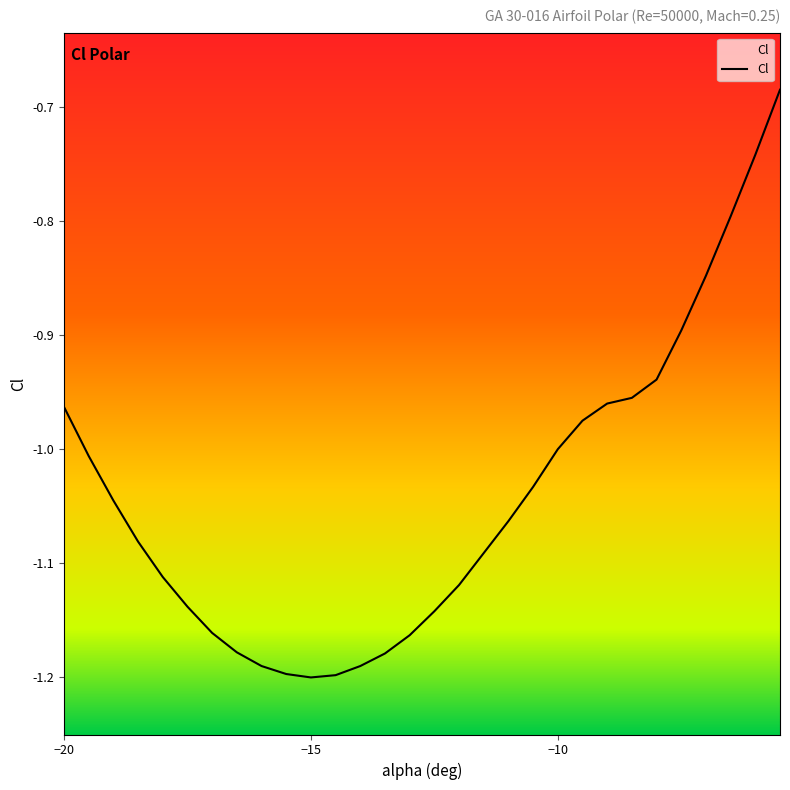

What is the greatest value displayed?

-0.7